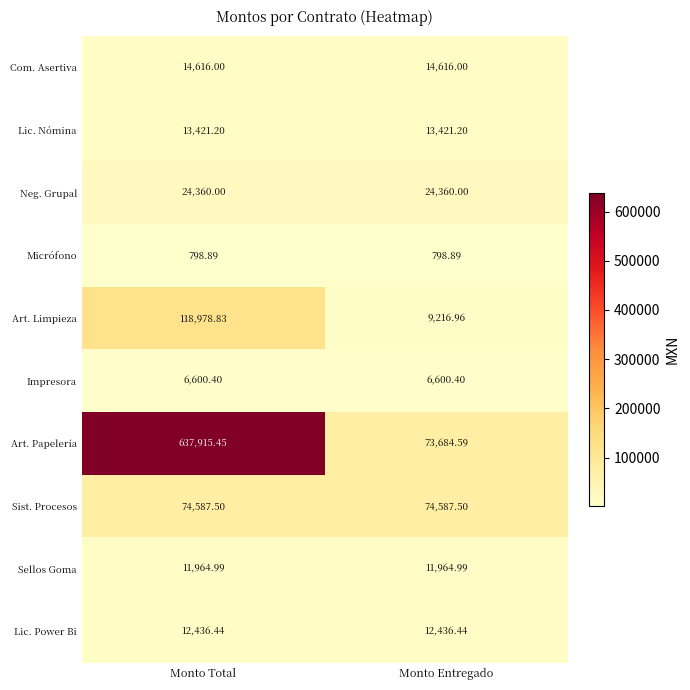

Which series changed the most between Monto Total and Monto Entregado?

Art. Papelería